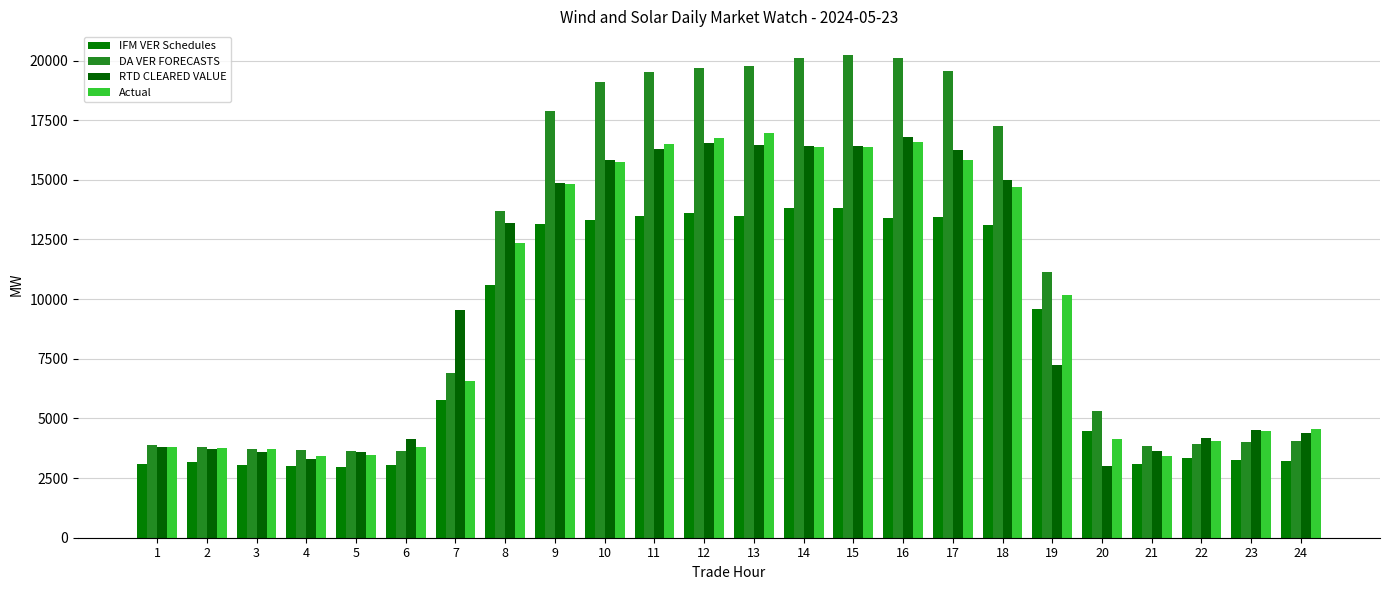

Which category has the lowest value across all series?

5